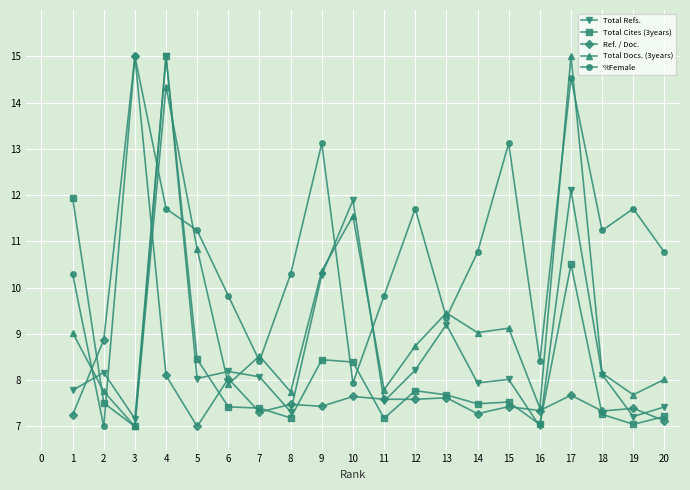

The Ref. / Doc. series shows 9.7 at 20. True or false?

False